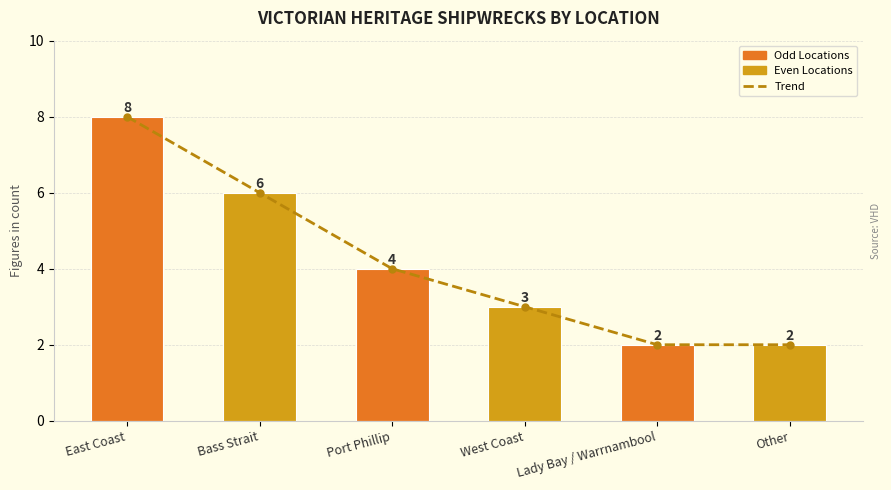

What is the minimum value for Trend?

2